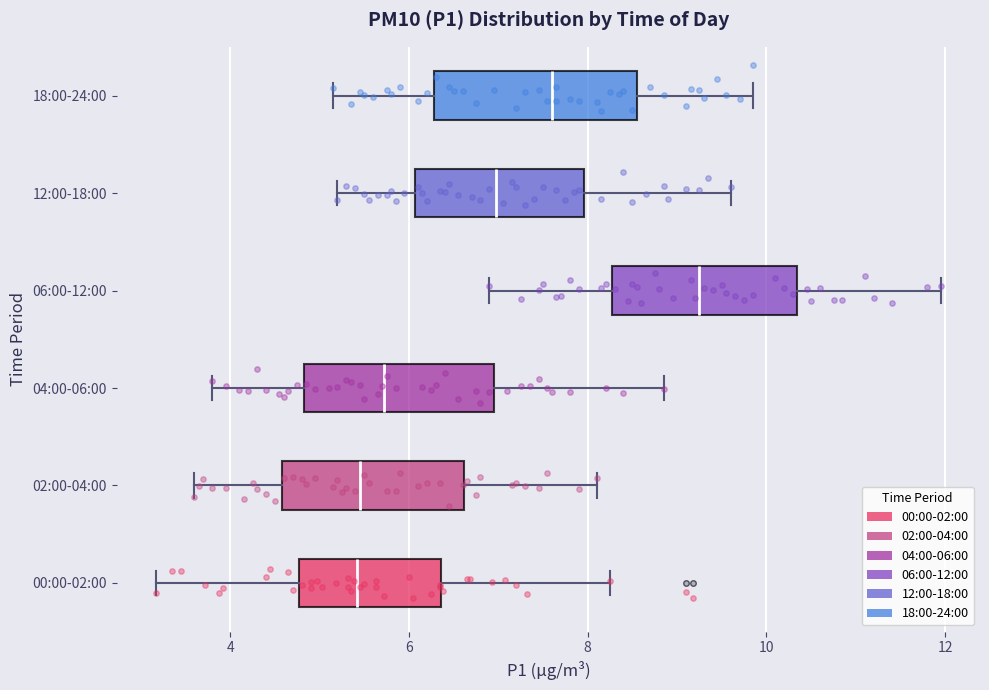

Reading bottom to top, transcribe this box plot: for each box, give where its median line is, the range the box spans, and where its two whiskers end, as read against the x-axis. The values are not printed on the chart, so give them approximately, as read against the axis.

00:00-02:00: median 5.4, box 4.8 to 6.4, whiskers 3.2 to 8.2
02:00-04:00: median 5.4, box 4.6 to 6.6, whiskers 3.6 to 8.2
04:00-06:00: median 5.8, box 4.8 to 7.0, whiskers 3.8 to 8.8
06:00-12:00: median 9.2, box 8.2 to 10.4, whiskers 7.0 to 12.0
12:00-18:00: median 7.0, box 6.0 to 8.0, whiskers 5.2 to 9.6
18:00-24:00: median 7.6, box 6.2 to 8.6, whiskers 5.2 to 9.8